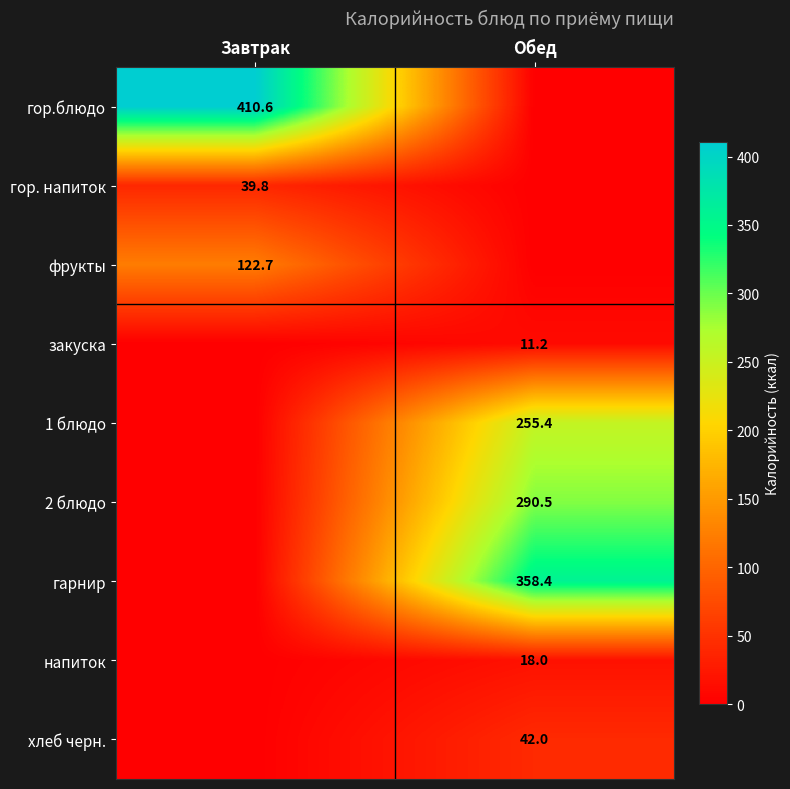

Is the value of фрукты at Завтрак greater than the value of 1 блюдо at Обед?

No